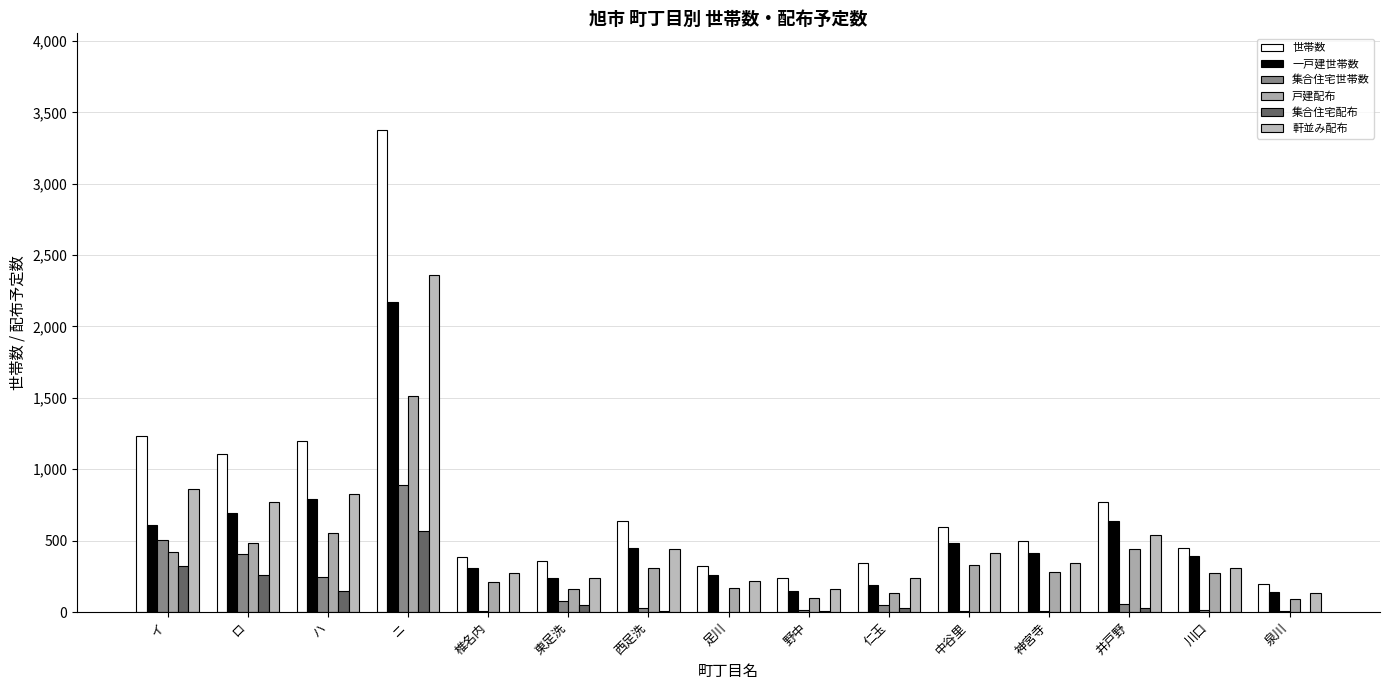

What is the difference between the maximum and minimum values in the 集合住宅世帯数 series?

888